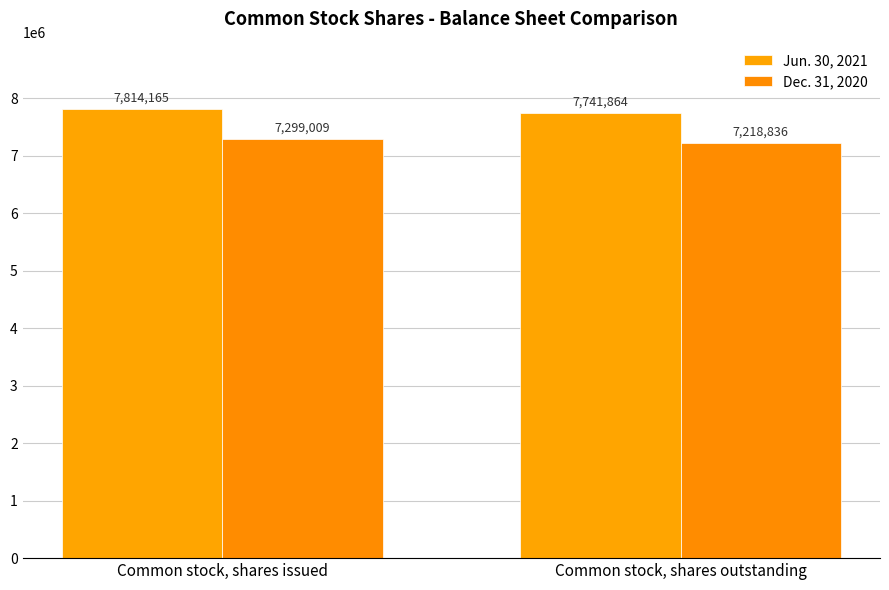

What is the value of the Jun. 30, 2021 bar at the 1st from the left?

7814165